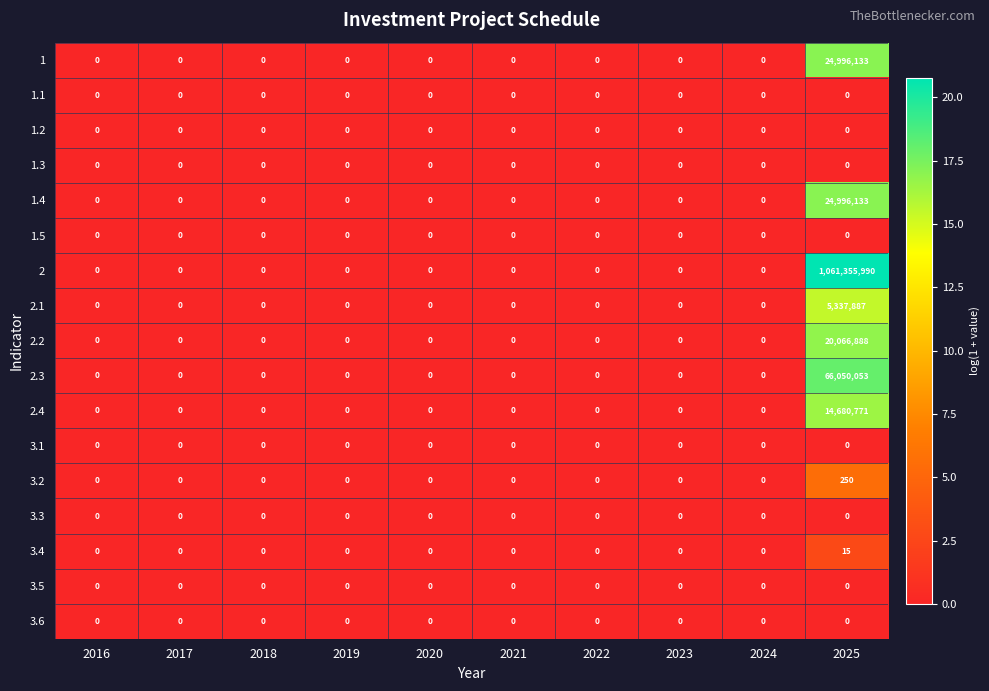

At which category is the sum across all series the highest?

2025